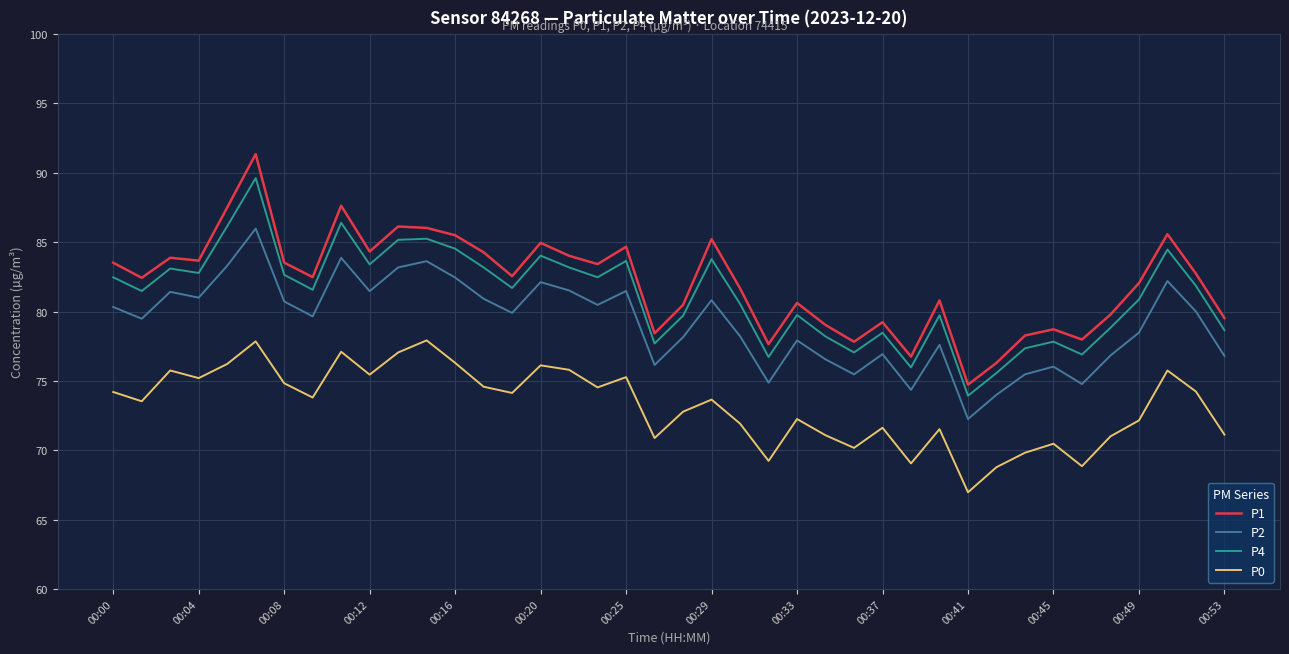

What is the highest value of the P4 series?

89.6